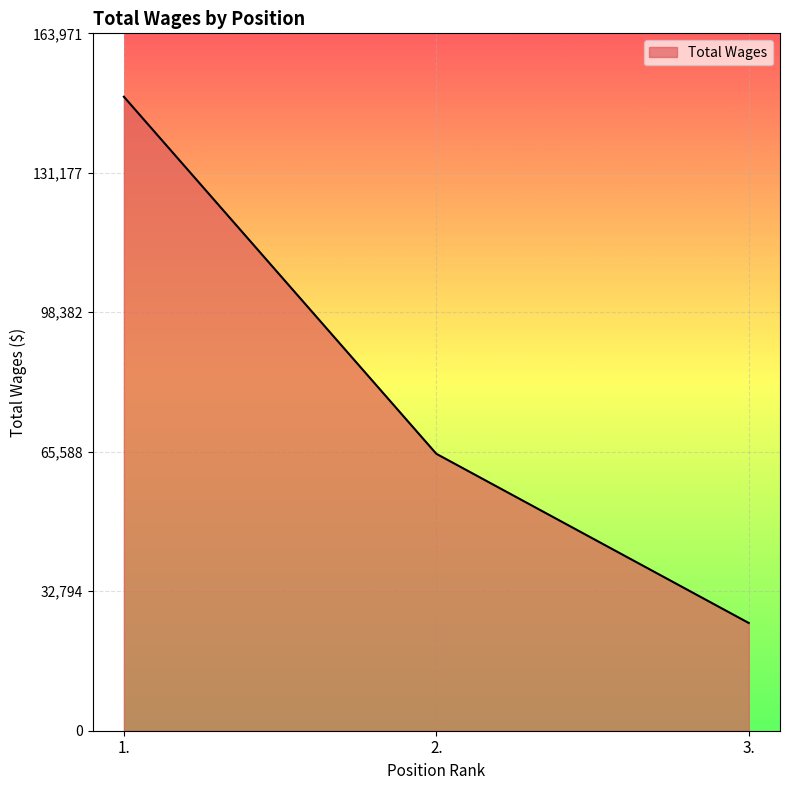

Reading left to right, list all the values displayed in this chart.

1.=149065	2.=65115	3.=25331